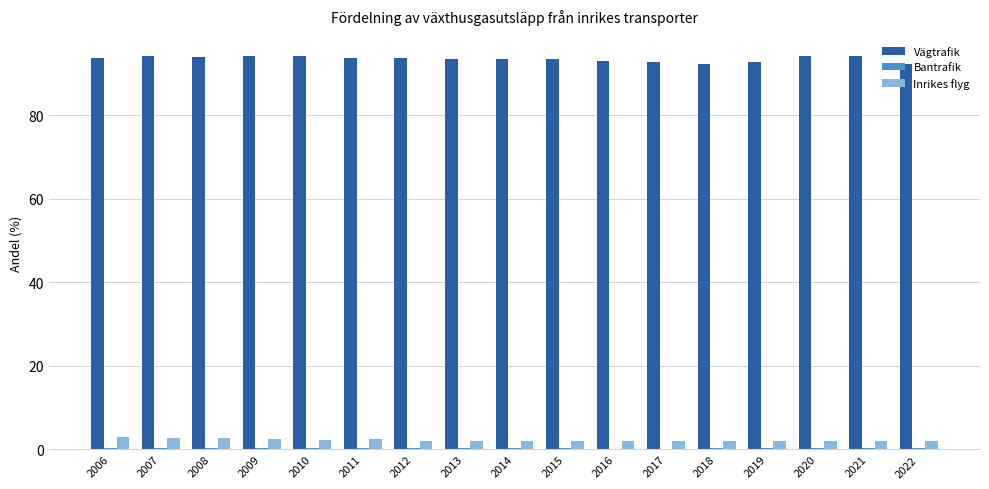

What is the average value of the Inrikes flyg series?

2.2